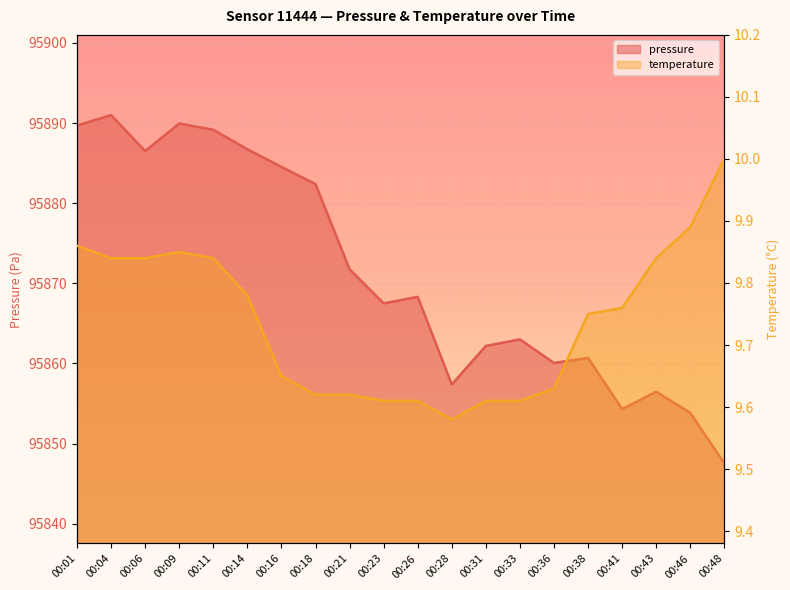

What is the sum of the temperature values at 00:14 and 00:21?

19.4